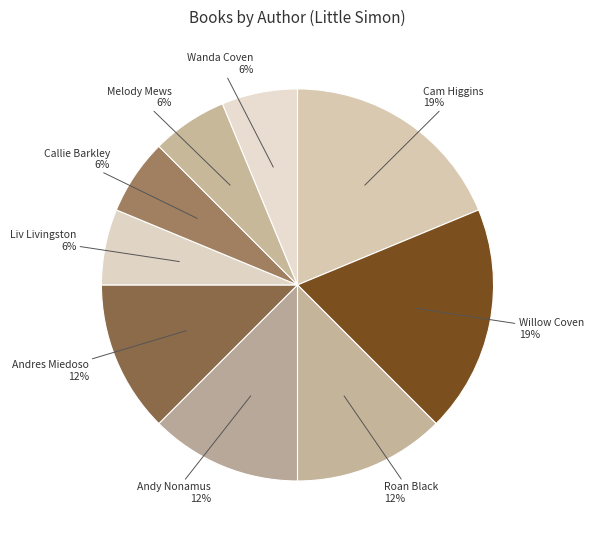

To the nearest percent, what is the difference between the Andres Miedoso and Callie Barkley slice percentages?

6%